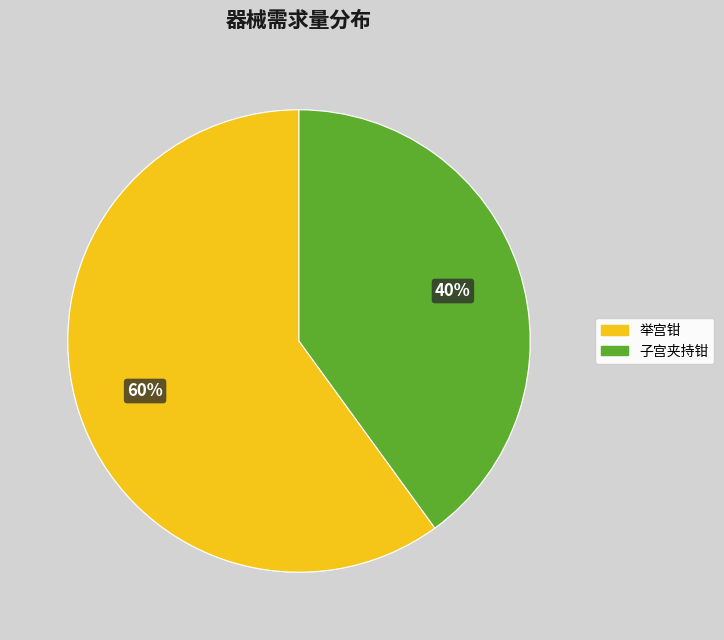

Which has a higher value, 举宫钳 or 子宫夹持钳?

举宫钳